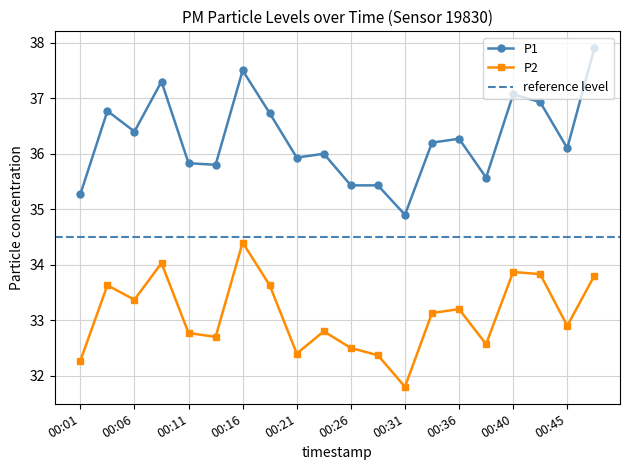

What is the difference between the second highest and minimum values in the P2 series?

2.2